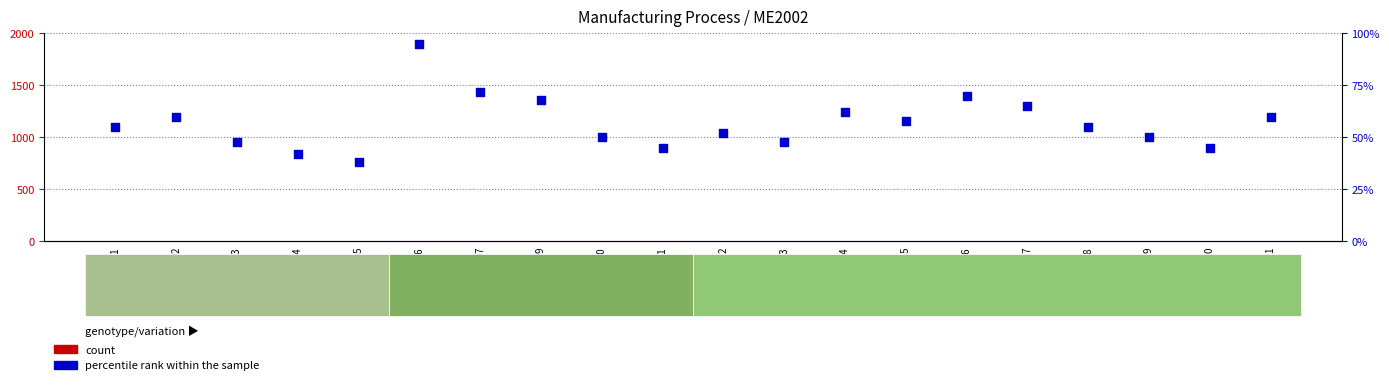

Which series has the widest spread of Y values?

percentile rank within the sample